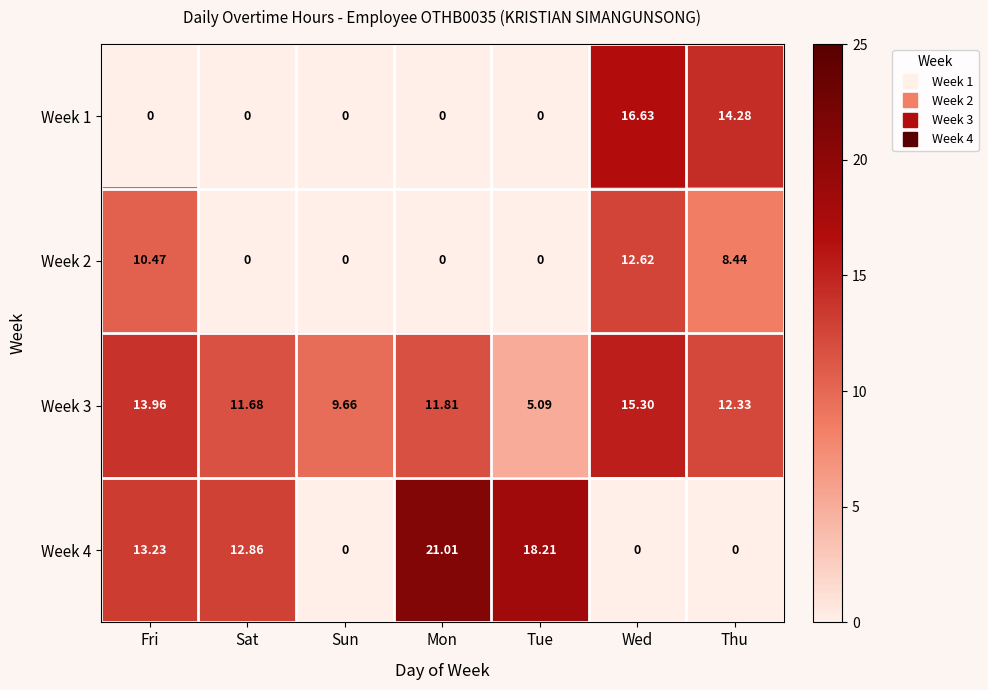

At which label is Week 3 closest to 10?

Sun